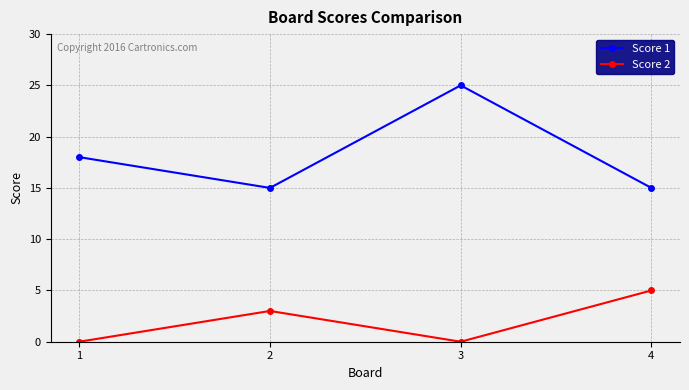

How many lines are shown in the chart?

2